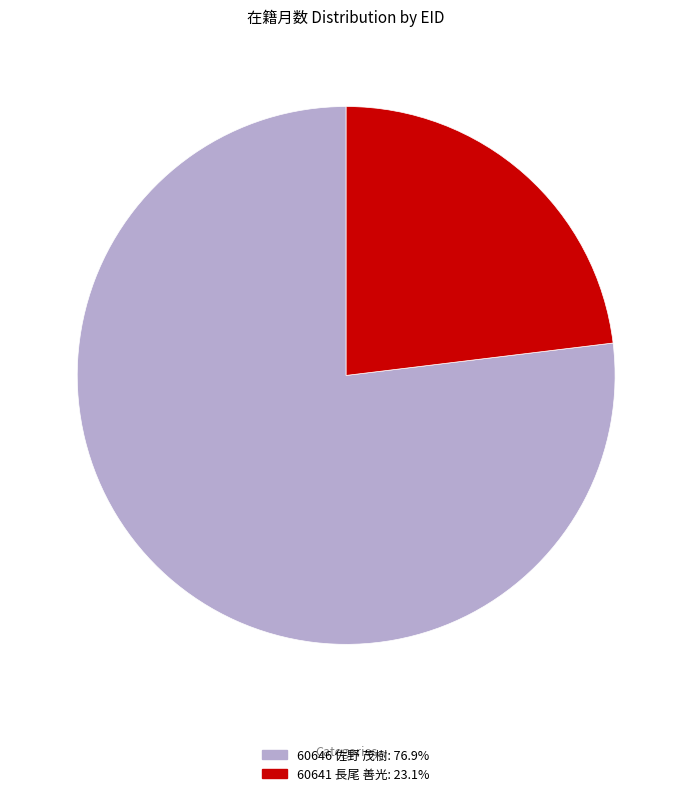

What is the largest slice in the pie chart?

60646 佐野 茂樹